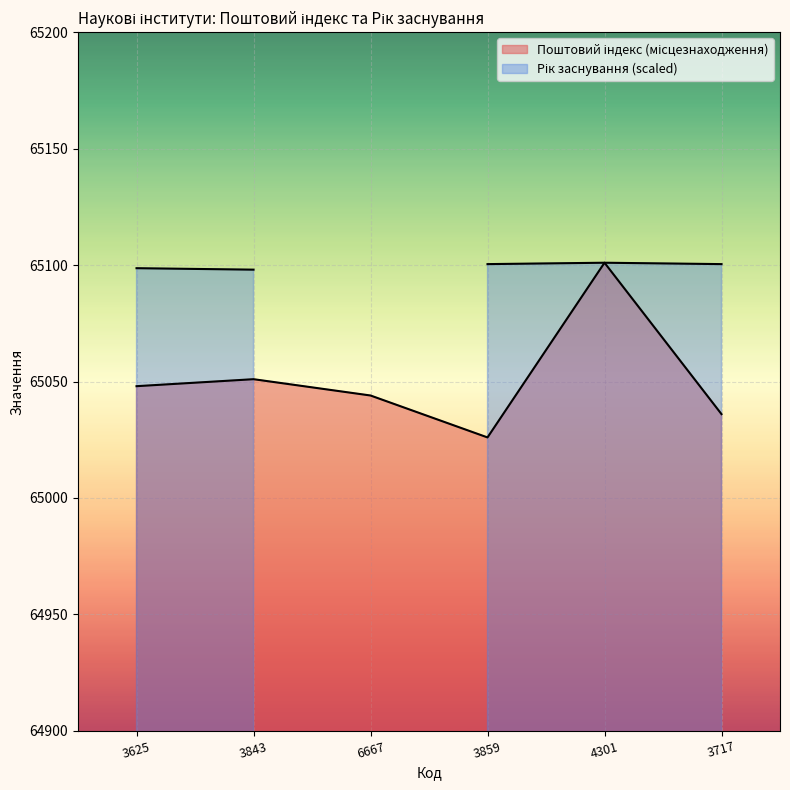

Which category has the lowest value across all series?

3859